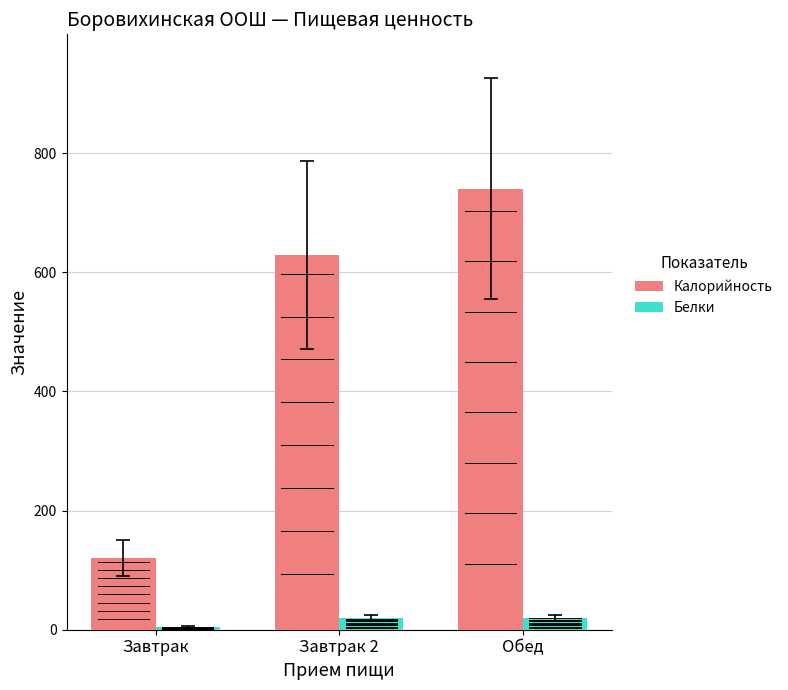

List the labels in order of Калорийность value, largest first.

Обед, Завтрак 2, Завтрак